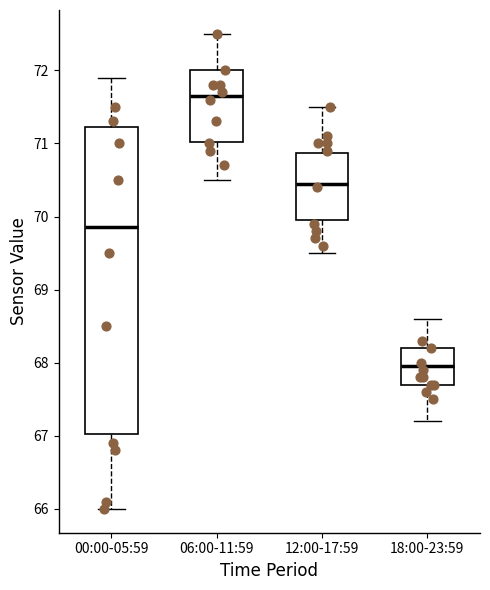

Which box's median line is the highest?

06:00-11:59